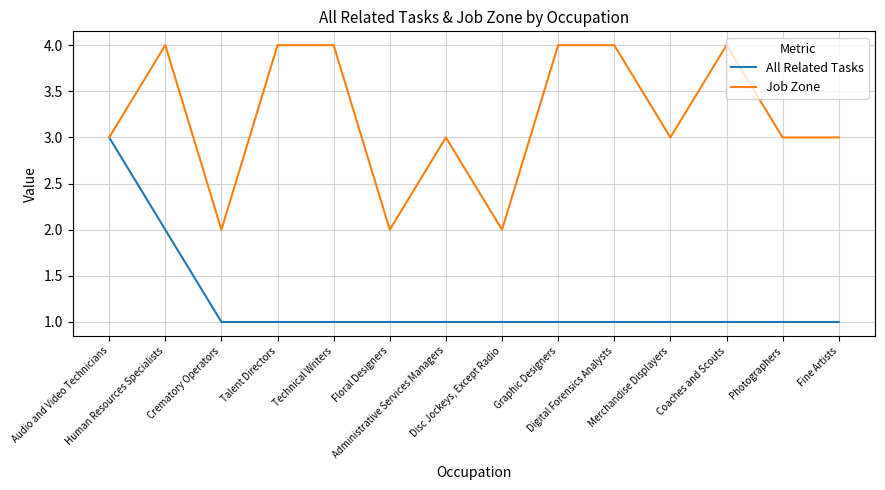

Which series has the largest total across all categories?

Job Zone